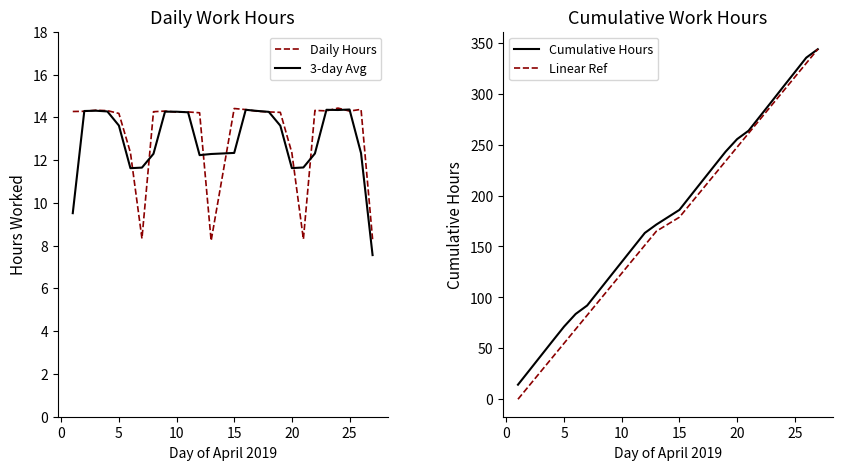

The Daily Hours series shows 22.3 at 5. True or false?

False